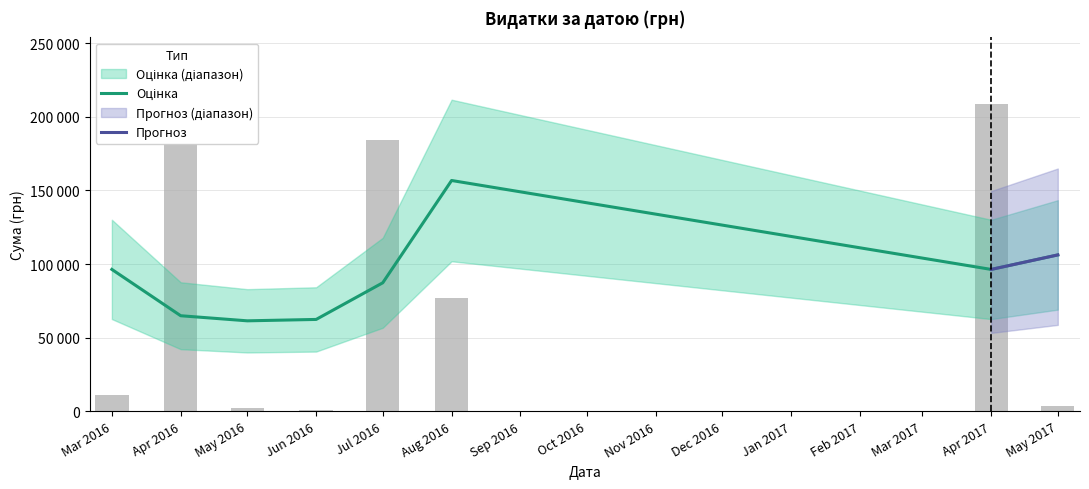

What is the maximum value shown in the chart?

208966.6